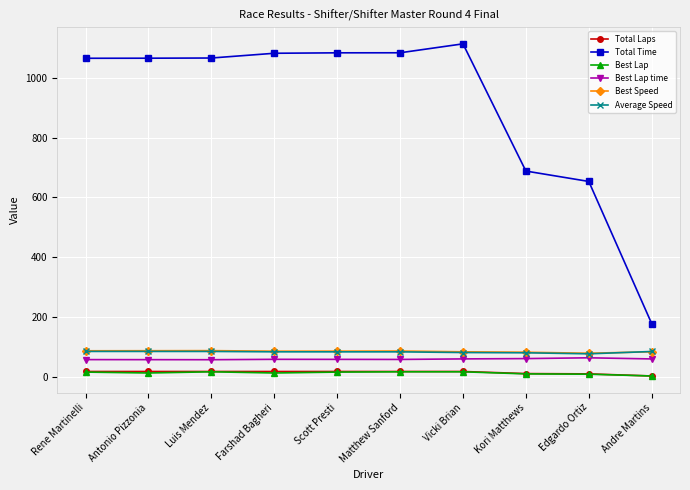

Which series has the largest range (max minus min)?

Total Time